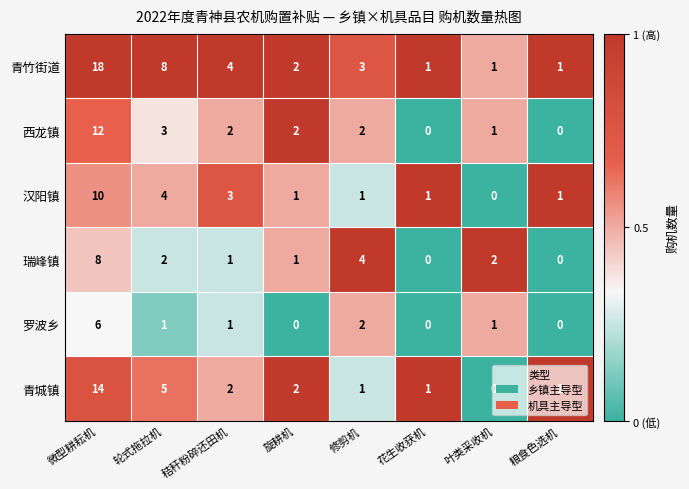

How many values in 罗波乡 are above zero?

5